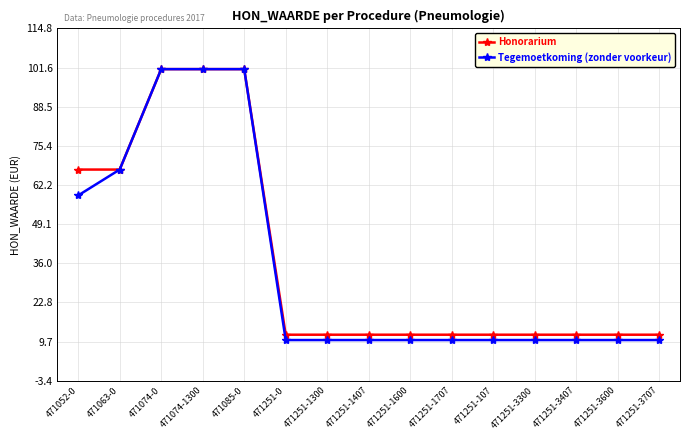

What is the label of the 6th point from the left?

471251-0